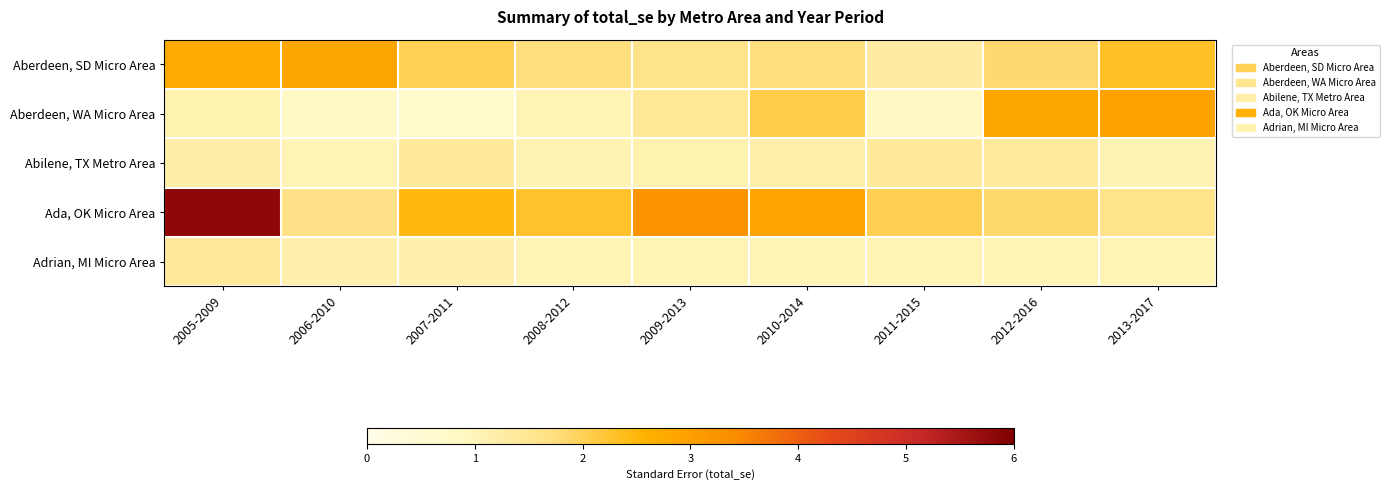

Count the number of categories in the chart.

9